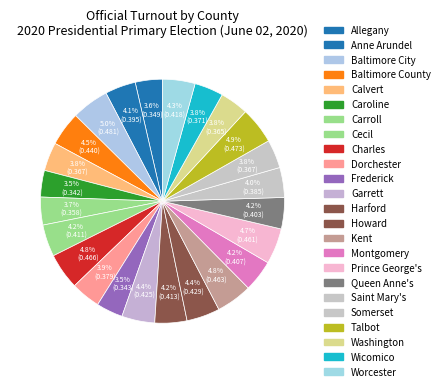

How many slices are in this pie chart?

24